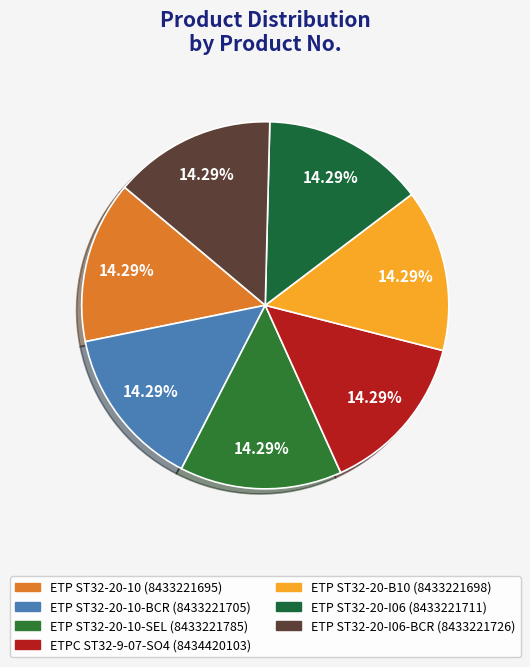

Rank the categories by value from highest to lowest.

ETPC ST32-9-07-SO4, ETP ST32-20-10-SEL, ETP ST32-20-I06-BCR, ETP ST32-20-I06, ETP ST32-20-10-BCR, ETP ST32-20-B10, ETP ST32-20-10